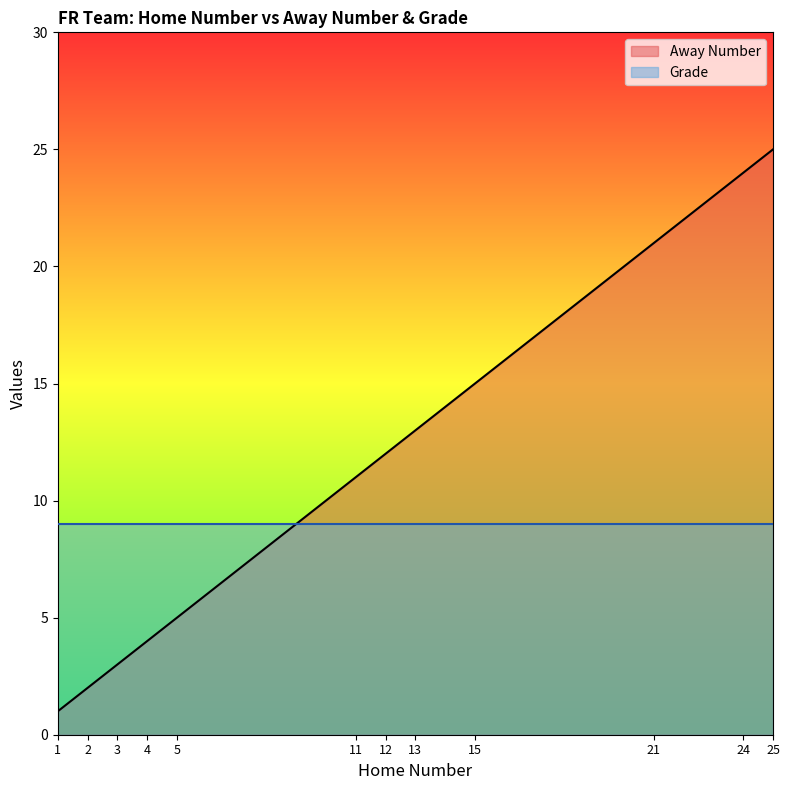

Does the chart have visible grid lines?

No